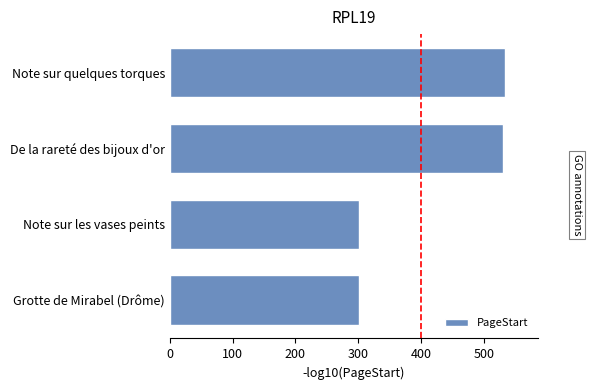

The chart shows a value of 302 at Note sur les vases peints. True or false?

True